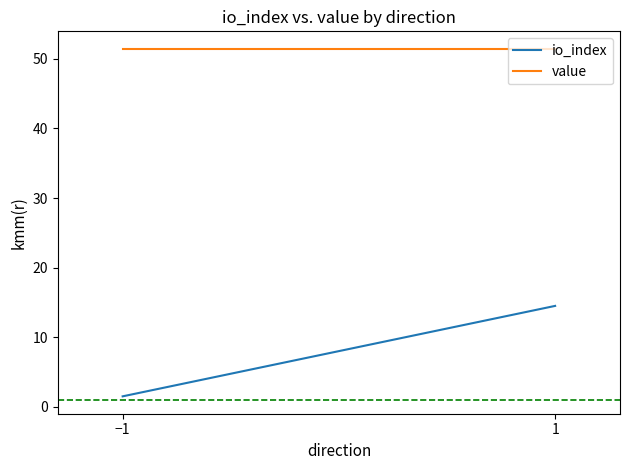

What are all the series names shown in the legend?

io_index, value